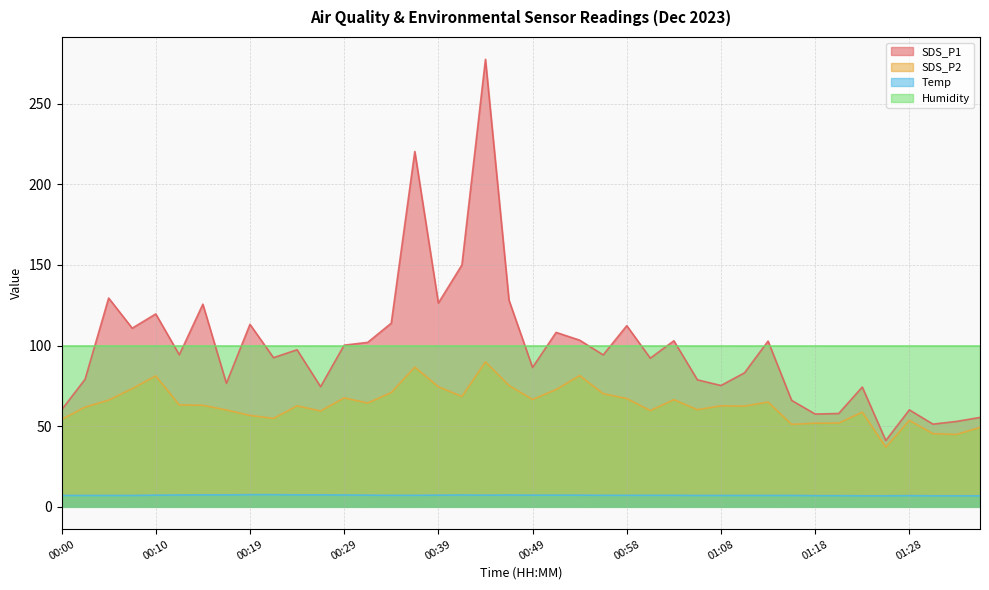

Where does the SDS_P1 series first go above 94?

00:05